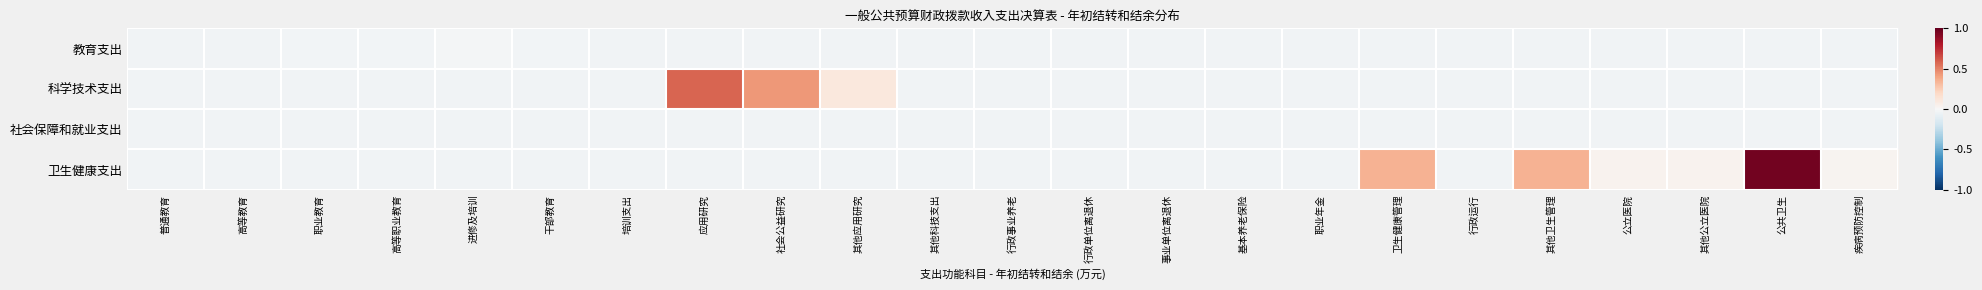

List the series in order of their peak value, lowest first.

社会保障和就业支出, 教育支出, 科学技术支出, 卫生健康支出